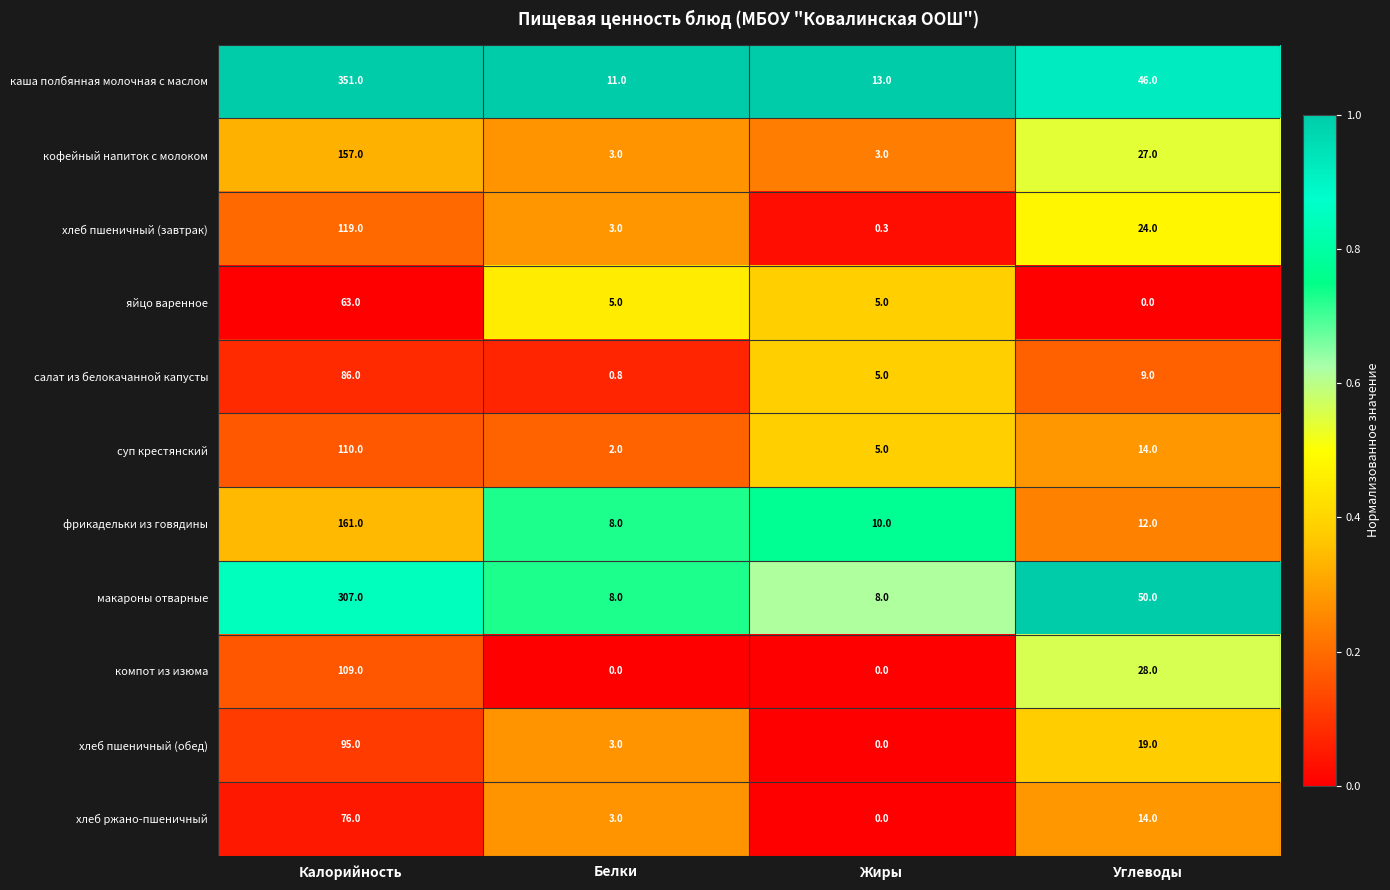

What is the sum of the хлеб пшеничный (обед) values at Белки and Углеводы?

22.0